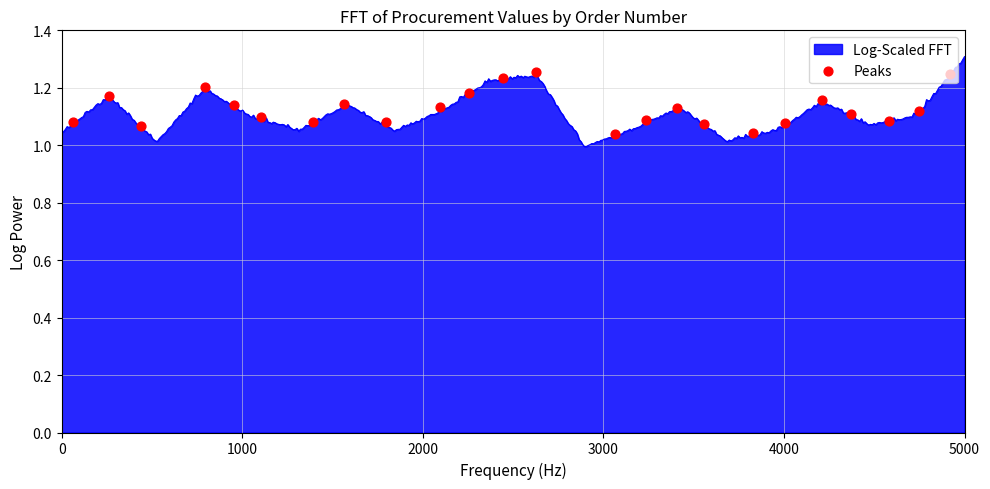

What is the difference between the maximum and minimum values?

0.3